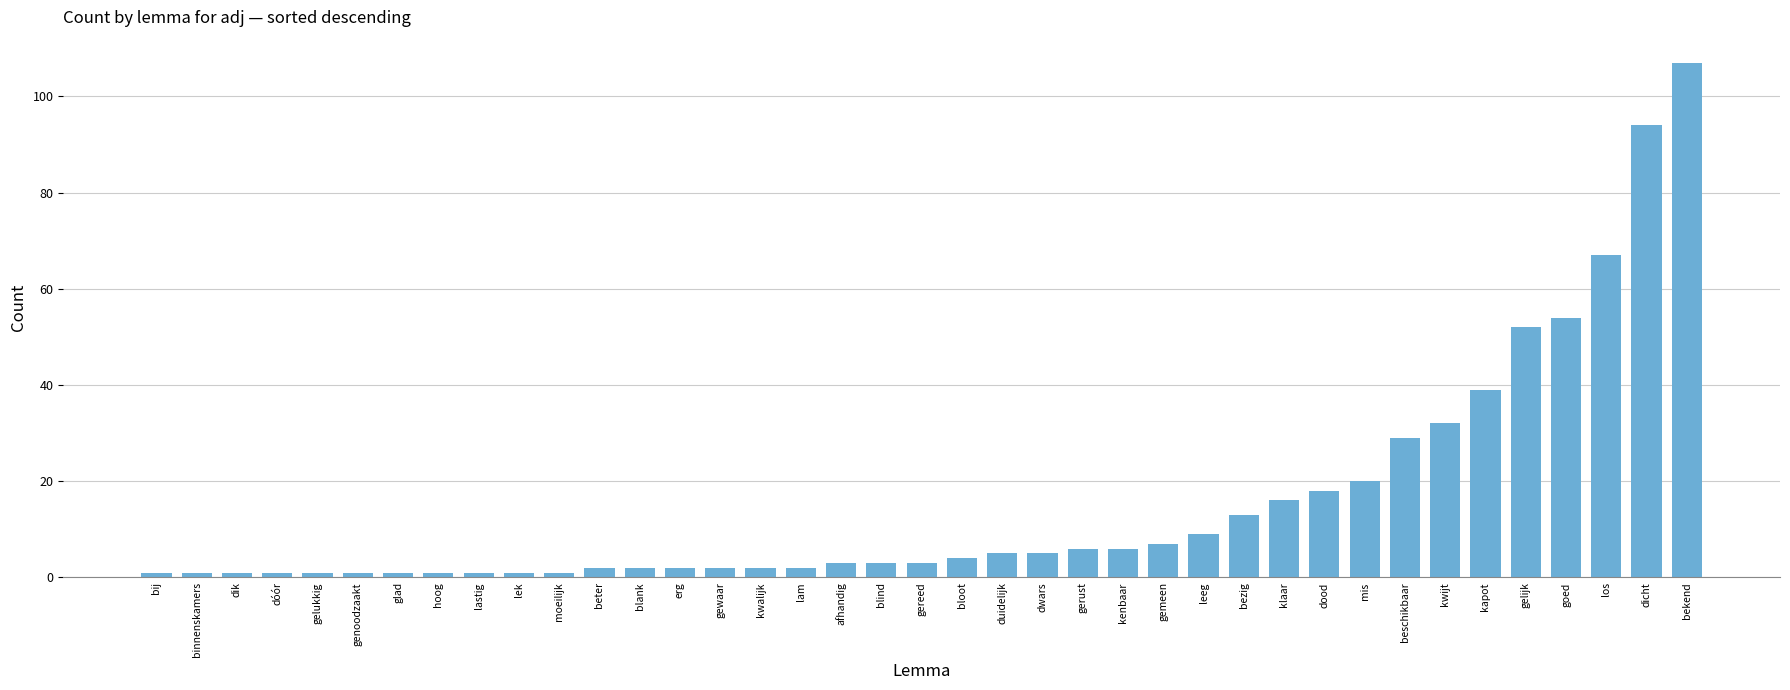

Where is the data nearest to the value 54?

goed